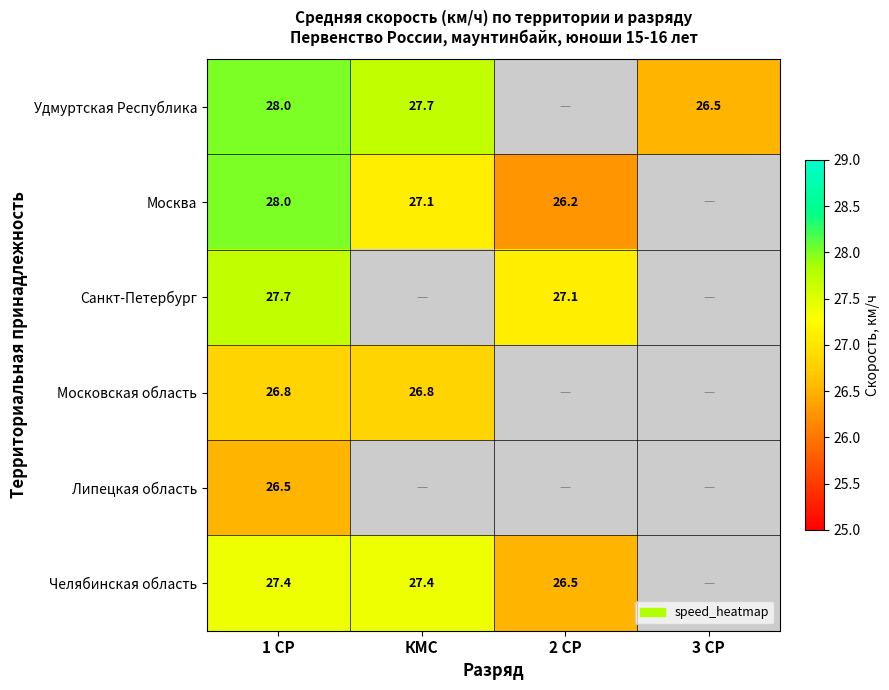

Which has a higher value, 2 СР or 1 СР?

1 СР